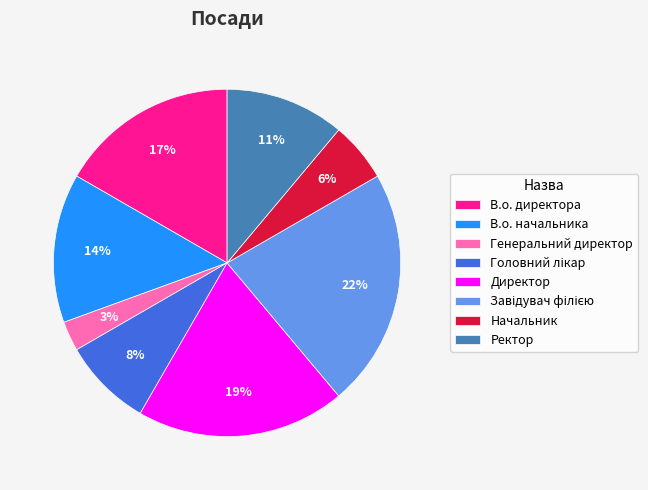

To the nearest percent, what percentage of the pie is Директор?

19%